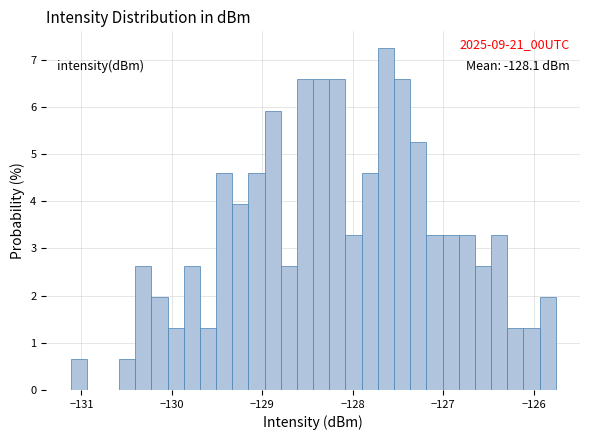

Read against the x-axis, roughly where is the centre of the tallest bar?

-127.6